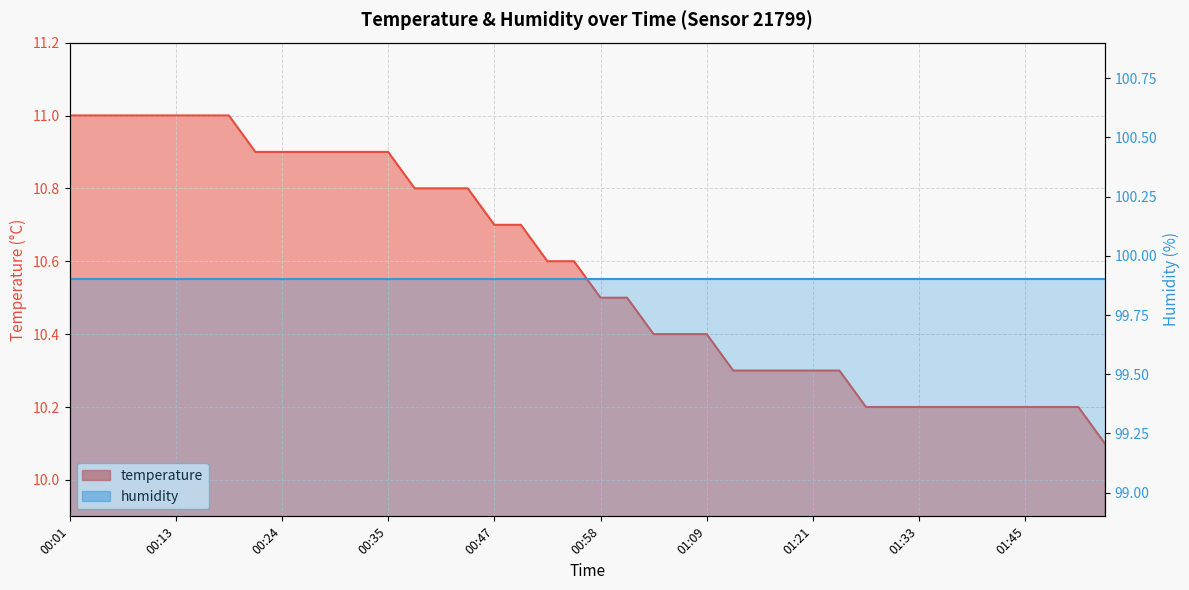

Reading right to left, list all the values displayed in this chart.

01:54=10.1	01:51=10.2	01:48=10.2	01:45=10.2	01:42=10.2	01:39=10.2	01:36=10.2	01:33=10.2	01:30=10.2	01:27=10.2	01:24=10.3	01:21=10.3	01:18=10.3	01:15=10.3	01:12=10.3	01:09=10.4	01:06=10.4	01:04=10.4	01:01=10.5	00:58=10.5	00:55=10.6	00:52=10.6	00:49=10.7	00:47=10.7	00:44=10.8	00:41=10.8	00:38=10.8	00:35=10.9	00:32=10.9	00:30=10.9	00:27=10.9	00:24=10.9	00:21=10.9	00:18=11.0	00:16=11.0	00:13=11.0	00:10=11.0	00:07=11.0	00:04=11.0	00:01=11.0